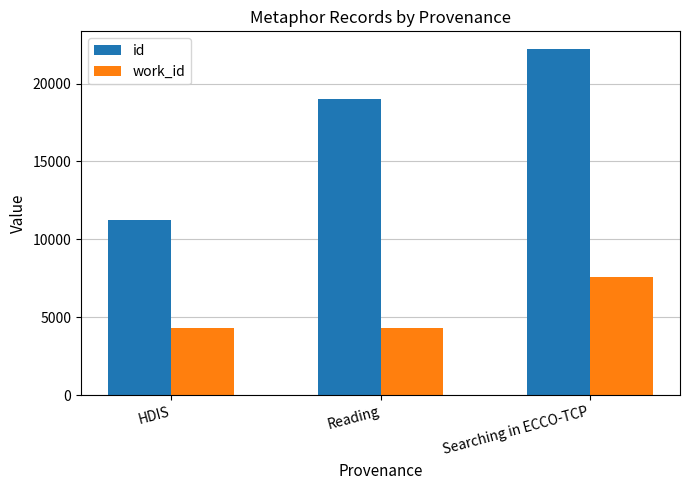

What is the label of the 1st bar from the right?

Searching in ECCO-TCP